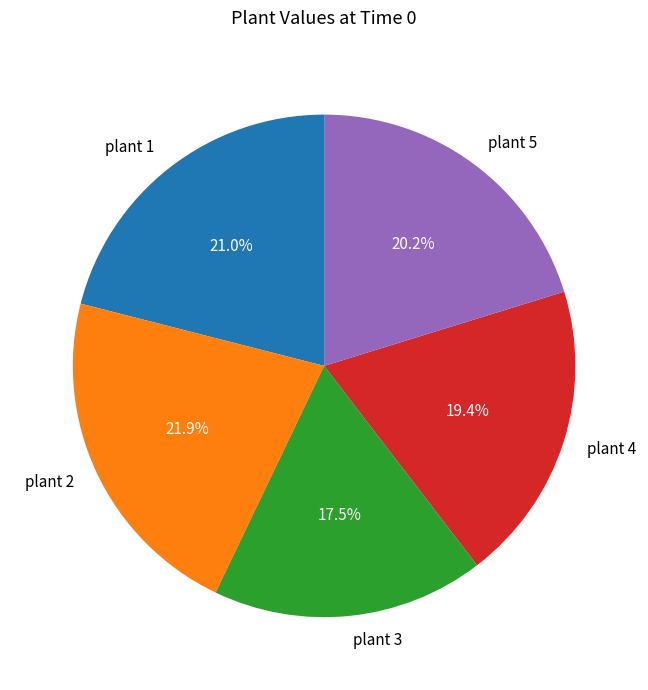

To the nearest percent, what is the average slice percentage?

20%